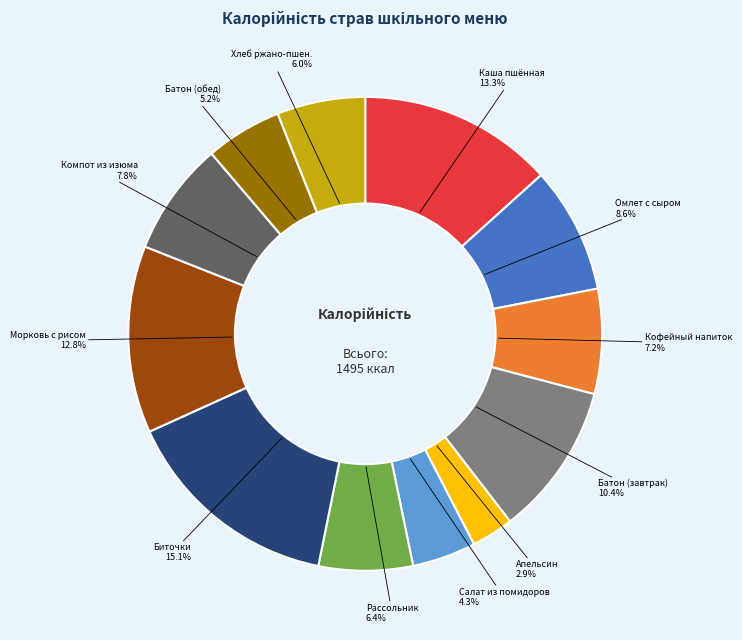

Is there a majority slice in this chart?

No